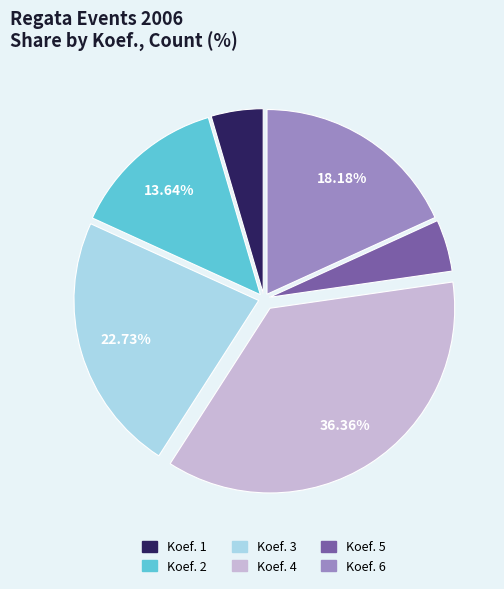

Do Koef. 3 and Koef. 6 together represent more than half of the pie?

No